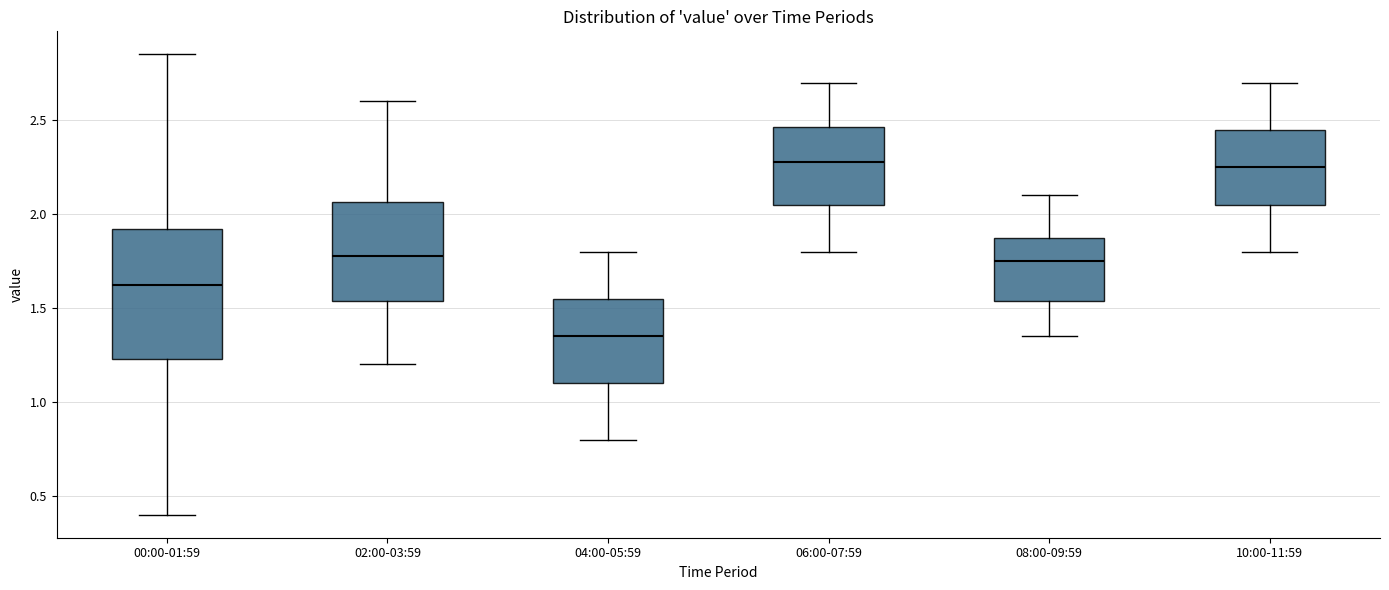

Comparing the boxes themselves (not the whiskers), which one is the tallest?

00:00-01:59